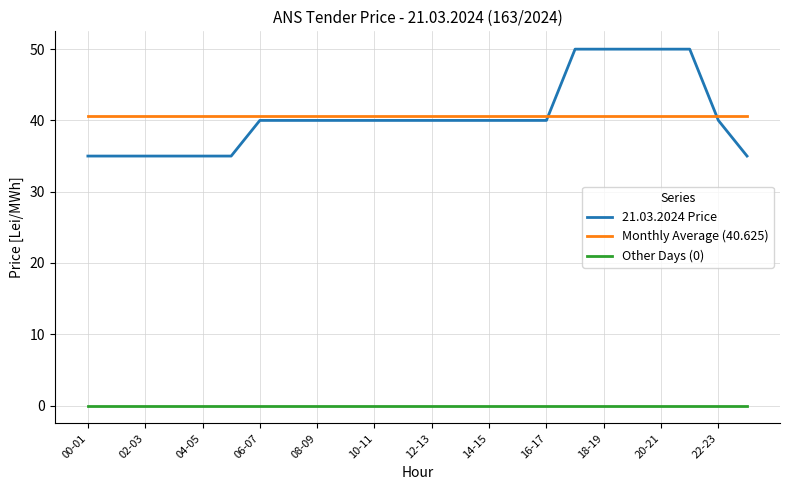

Reading left to right, extract all data points from this chart.

21.03.2024 Price: 35.0	35.0	35.0	35.0	35.0	35.0	40.0	40.0	40.0	40.0	40.0	40.0	40.0	40.0	40.0	40.0	40.0	50.0	50.0	50.0	50.0	50.0	40.0	35.0
Monthly Average (40.625): 40.6	40.6	40.6	40.6	40.6	40.6	40.6	40.6	40.6	40.6	40.6	40.6	40.6	40.6	40.6	40.6	40.6	40.6	40.6	40.6	40.6	40.6	40.6	40.6
Other Days (0): 0.0	0.0	0.0	0.0	0.0	0.0	0.0	0.0	0.0	0.0	0.0	0.0	0.0	0.0	0.0	0.0	0.0	0.0	0.0	0.0	0.0	0.0	0.0	0.0